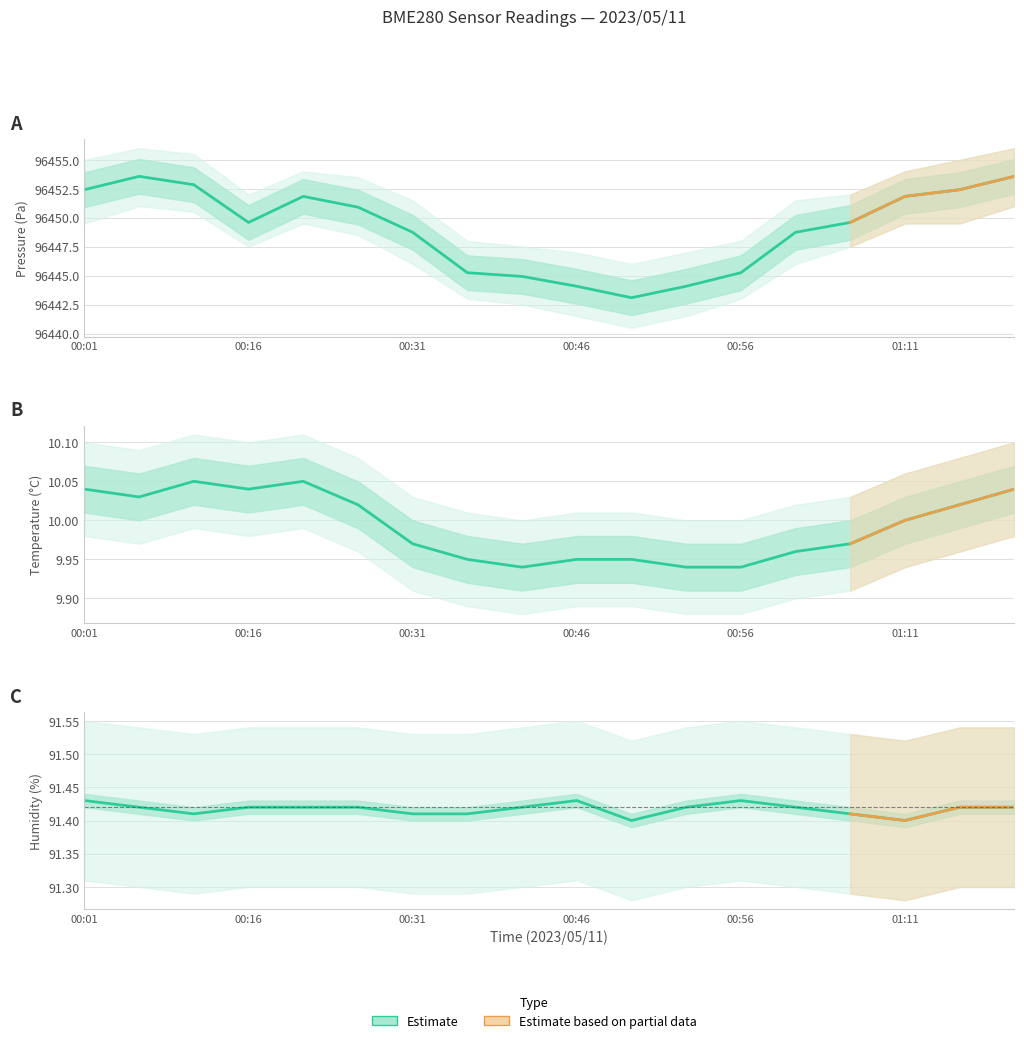

Does the chart have visible grid lines?

Yes